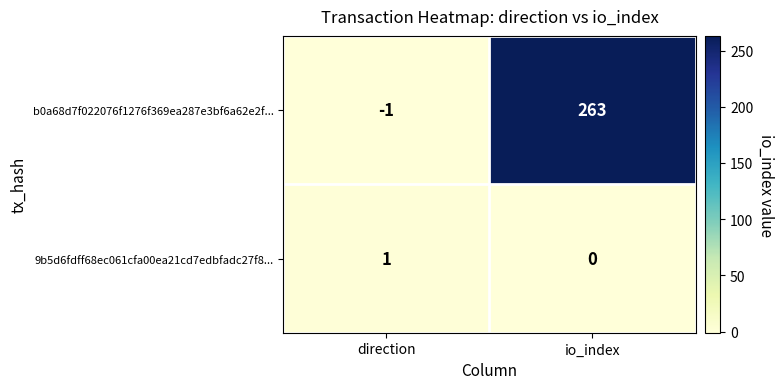

True or false: 9b5d6fdff68ec061cfa00ea21cd7edbfadc27f8... has a value of 0 at io_index.

True